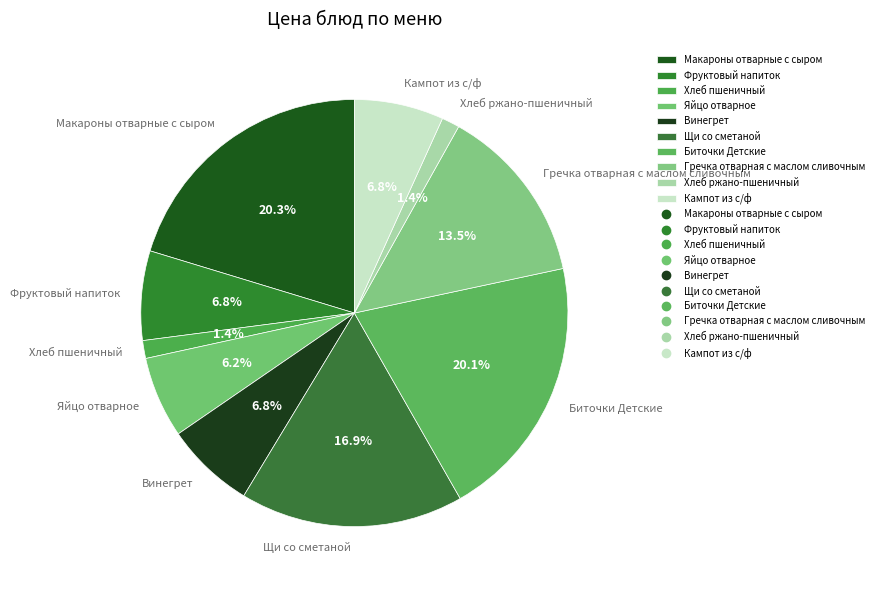

Is there any slice that represents more than half of the pie?

No